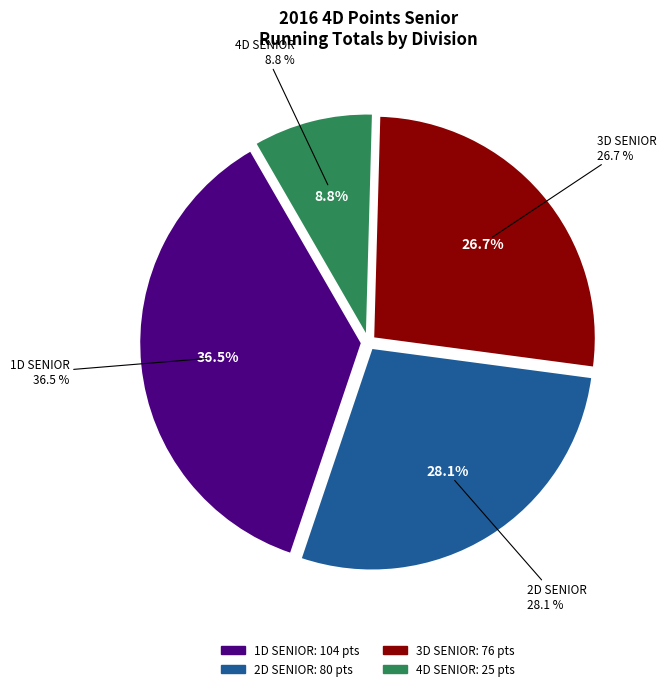

Is there any slice that represents more than half of the pie?

No